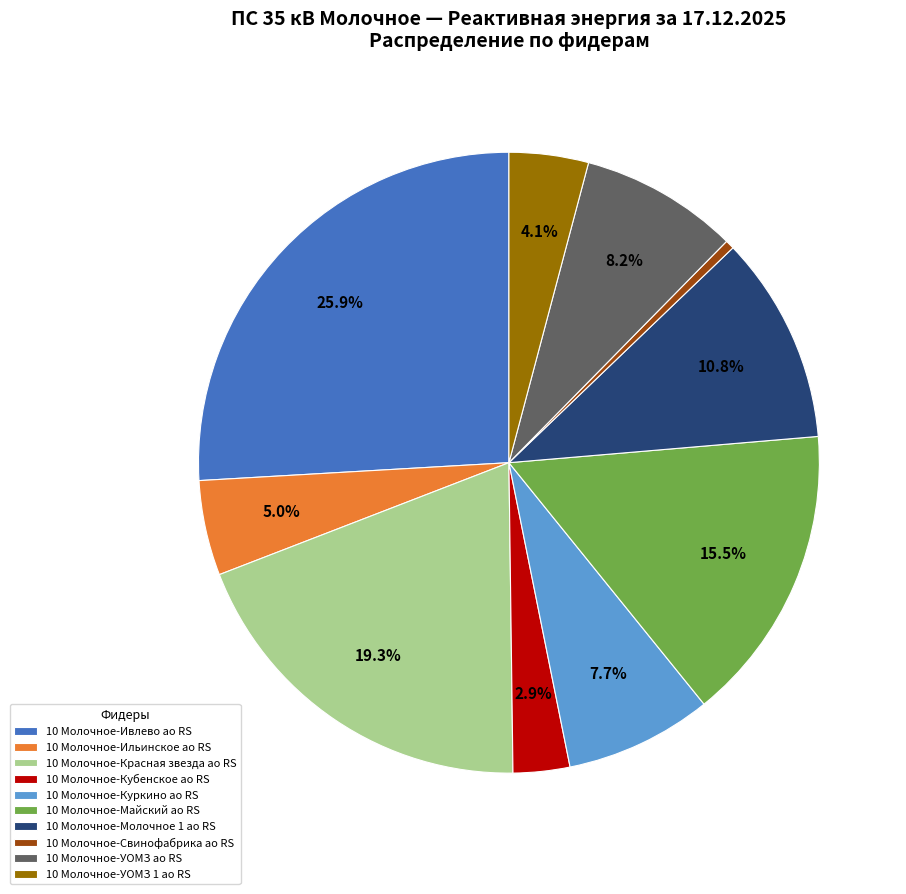

Does 10 Молочное-Ильинское ао RS represent more than half of the total?

No